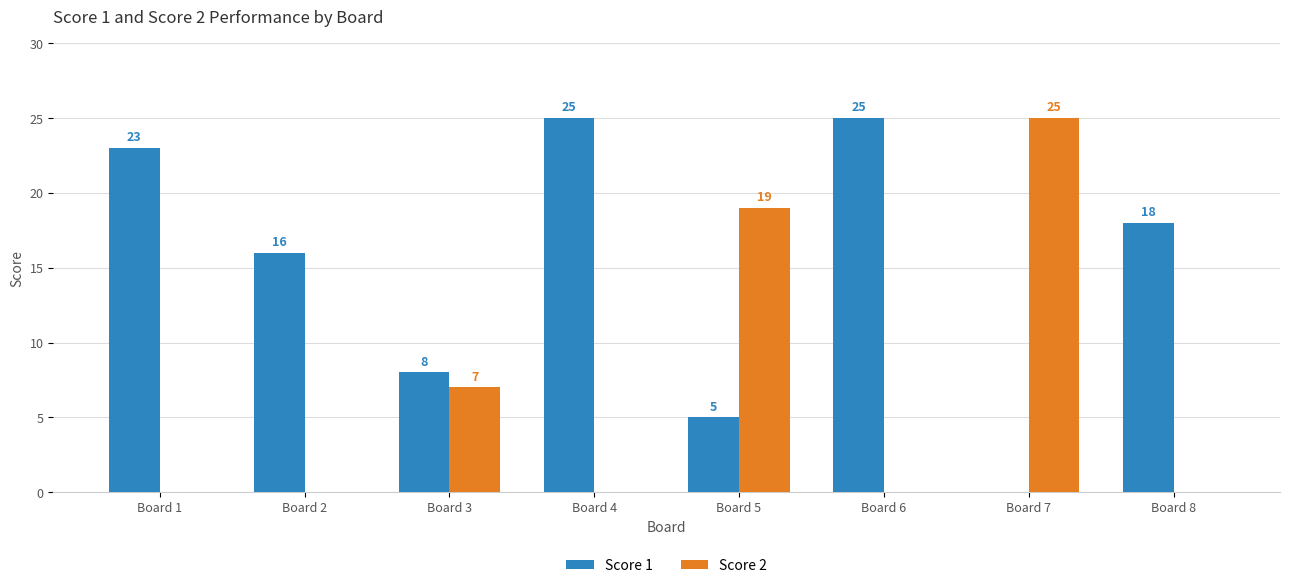

What is the difference between the Score 1 values at Board 8 and Board 1?

5